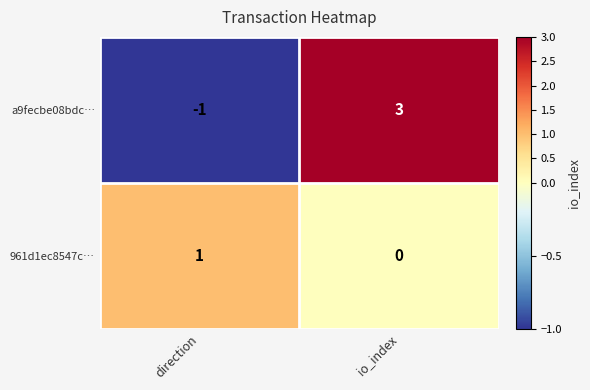

The value of 961d1ec8547c… at direction is 1. True or false?

True